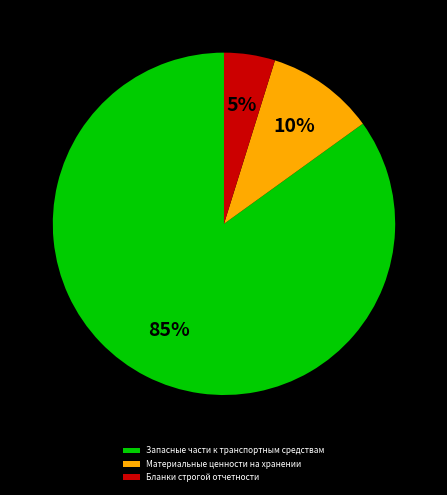

Is the sum of Запасные части к транспортным средствам and Бланки строгой отчетности greater than half?

Yes